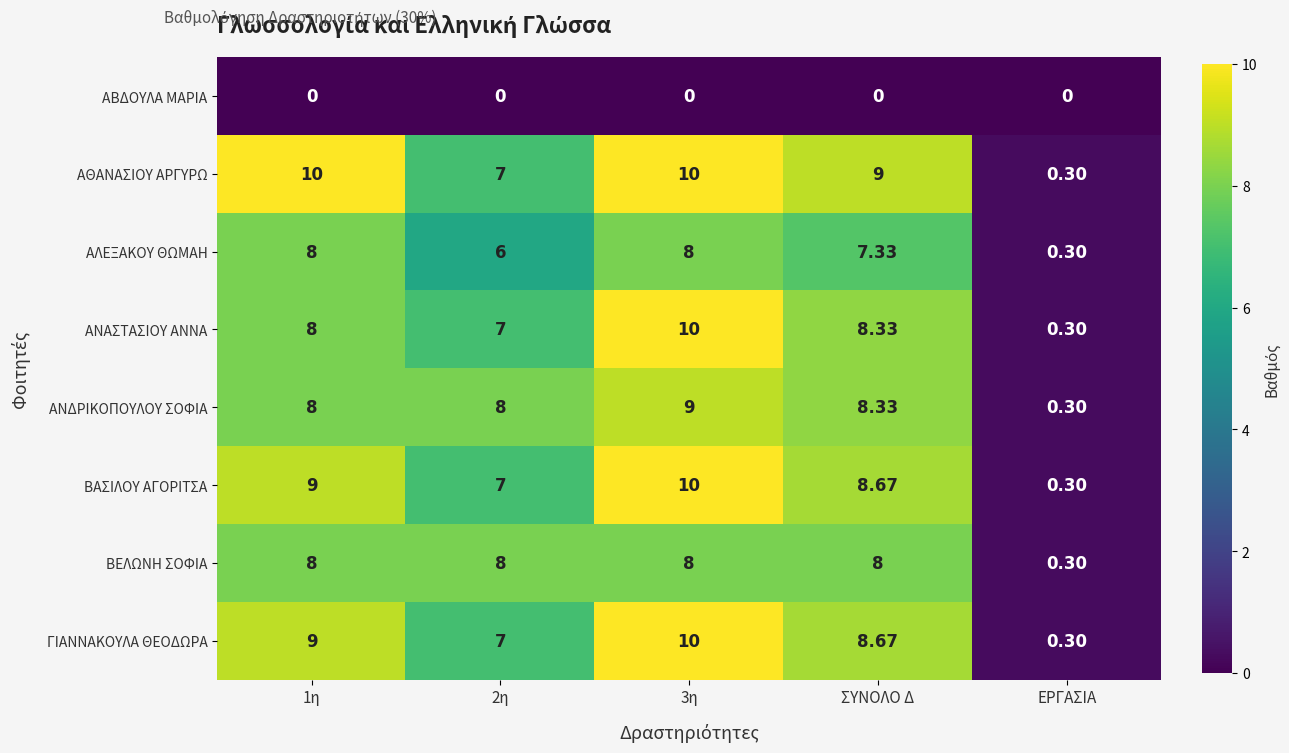

Between ΣΥΝΟΛΟ Δ and ΕΡΓΑΣΙΑ, which series saw the biggest shift?

ΑΘΑΝΑΣΙΟΥ ΑΡΓΥΡΩ